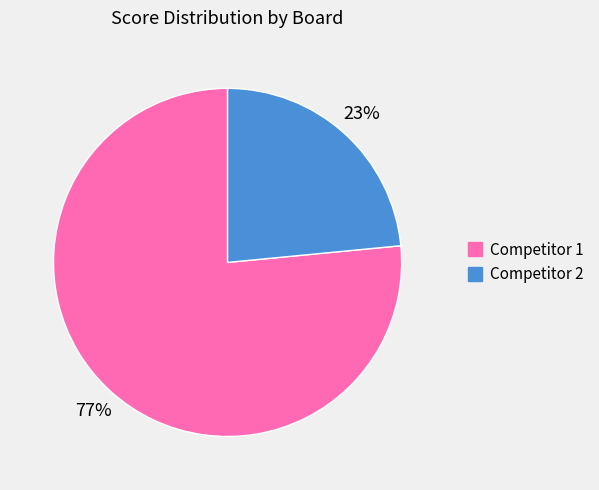

Is there a majority slice in this chart?

Yes